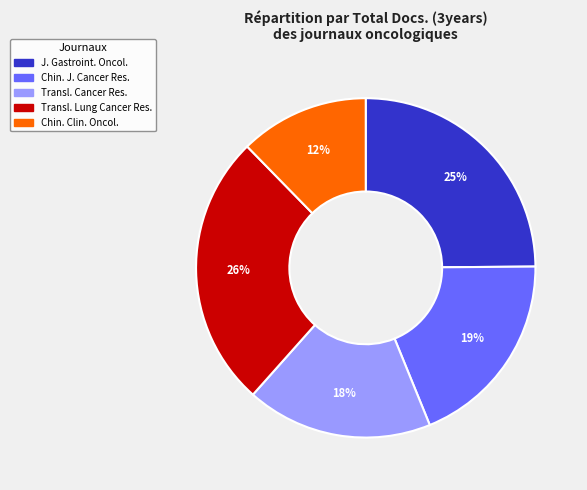

How many slices are in this pie chart?

5